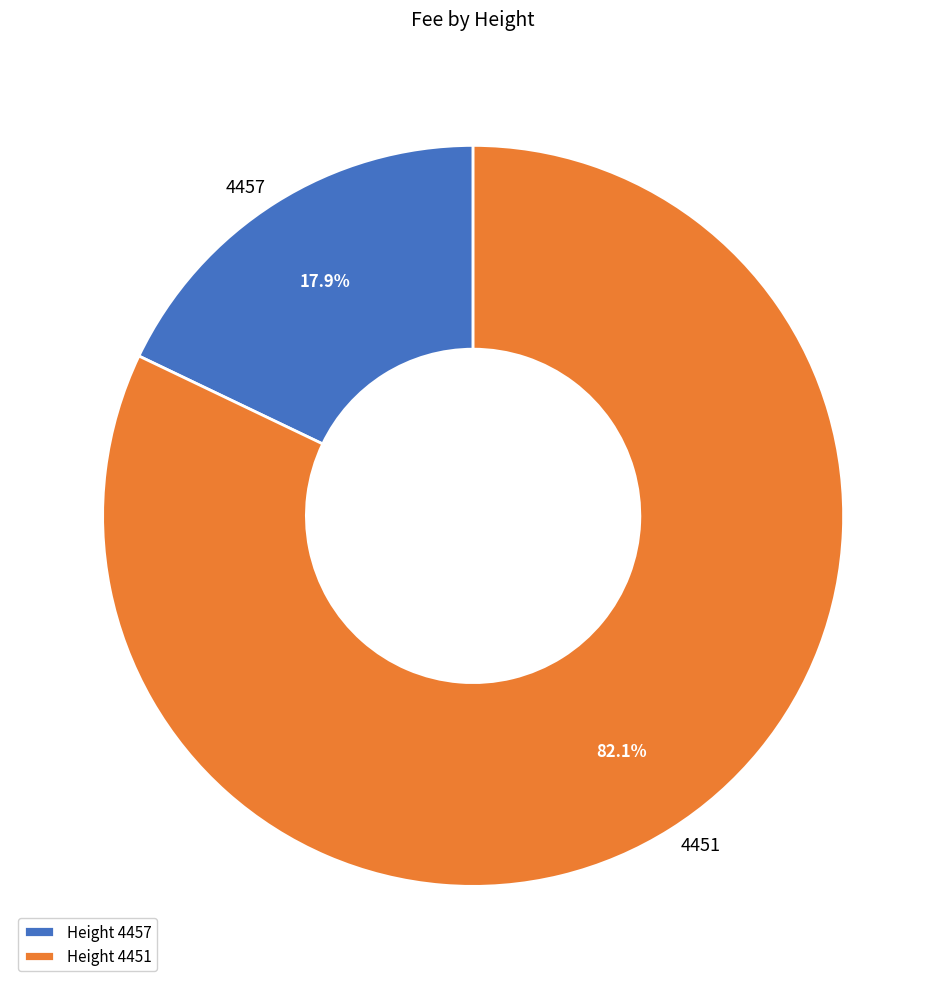

Between 4451 and 4457, which is larger?

4451